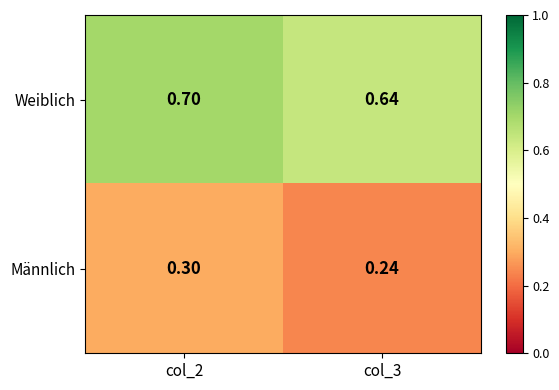

What is the spread (max minus min) of values at col_2?

0.4